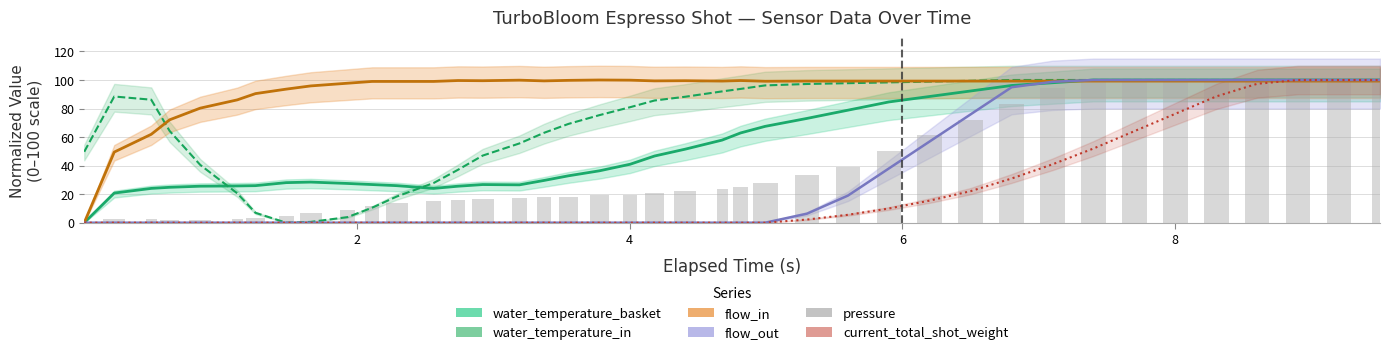

What are all the series names shown in the legend?

water_temperature_basket, water_temperature_in, flow_in, flow_out, current_total_shot_weight, pressure